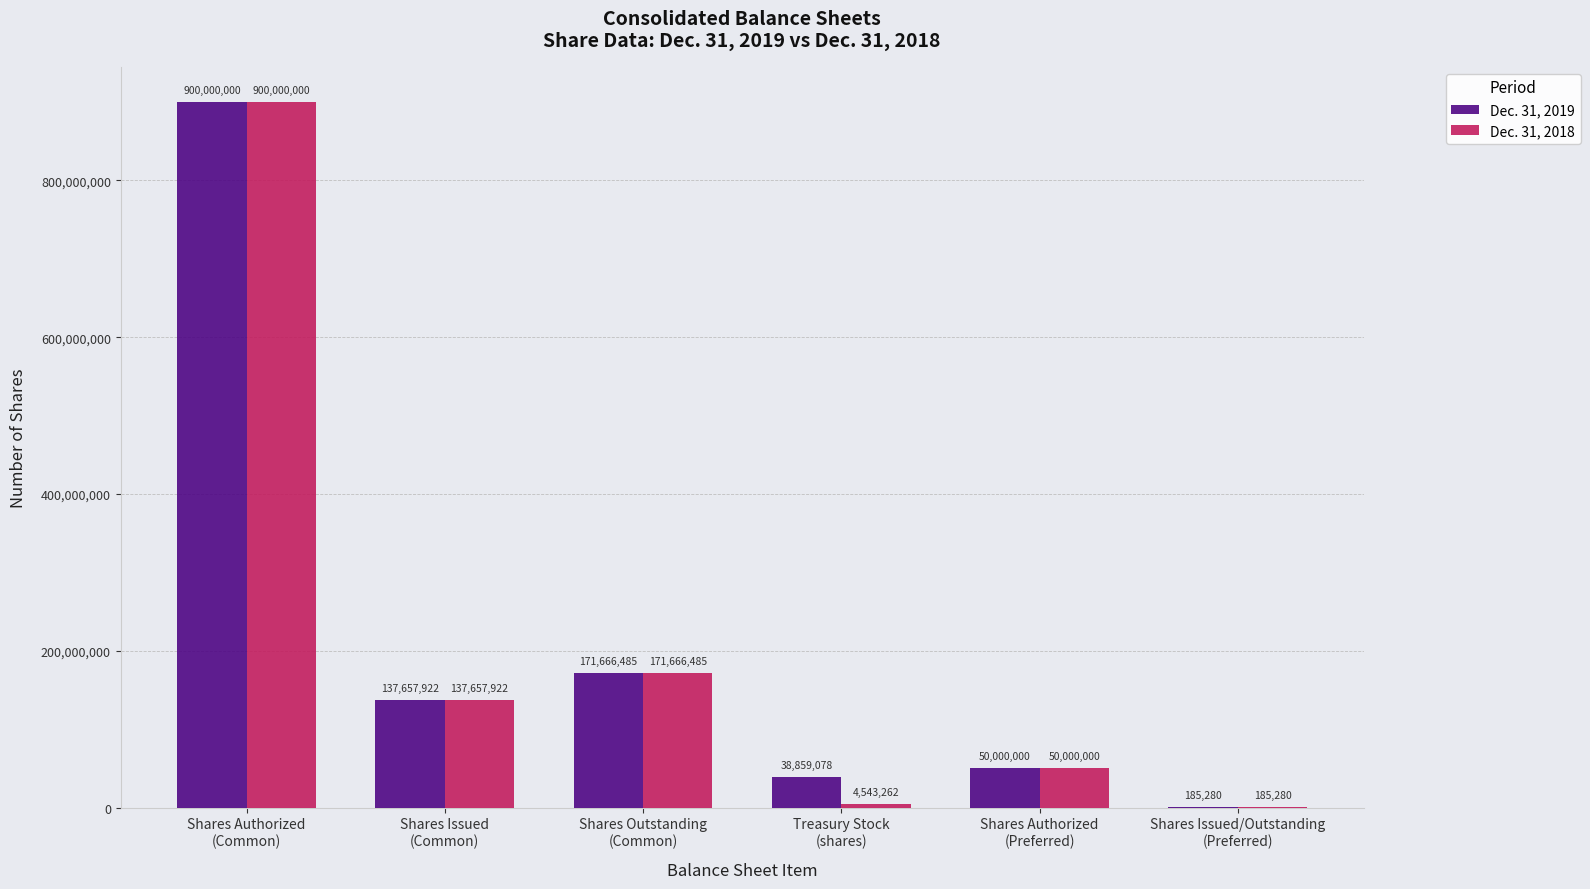

What is the sum of all Dec. 31, 2019 values?

1298368765